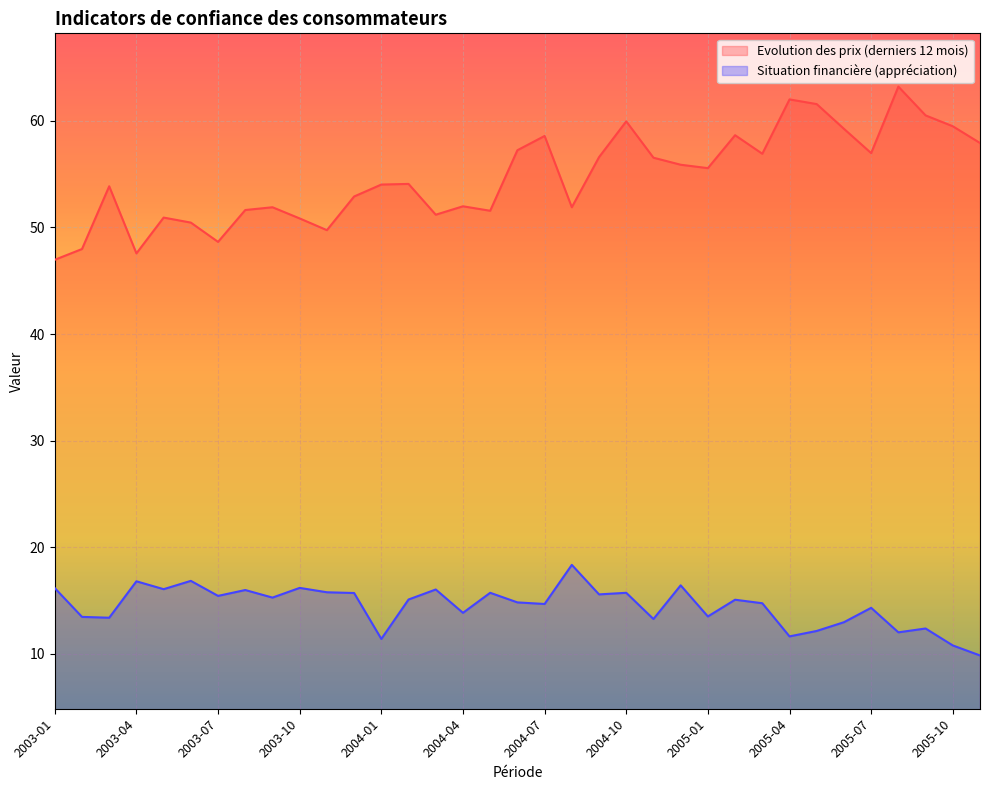

Where is Situation financière (appréciation) nearest to the value 14?

2004-04